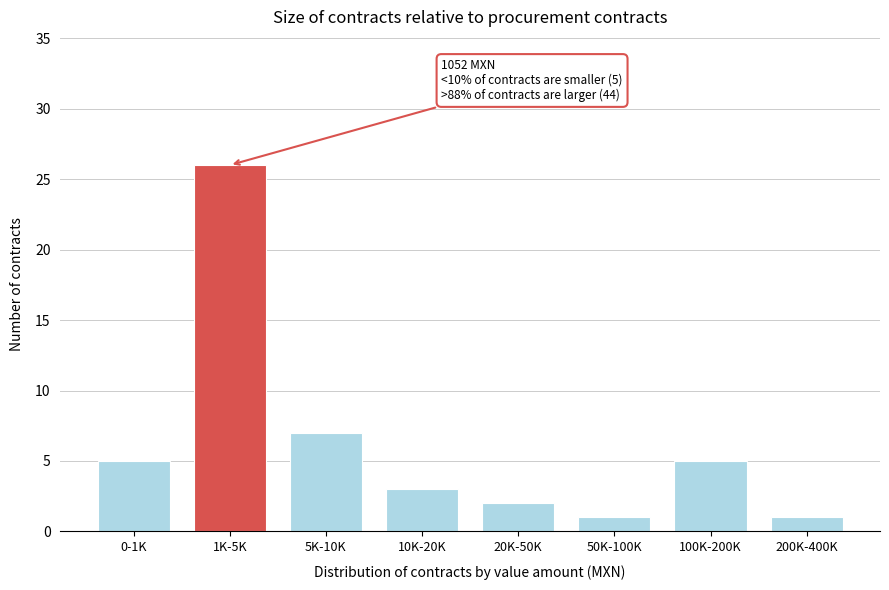

Reading right to left, list all the values displayed in this chart.

1	5	1	2	3	7	26	5